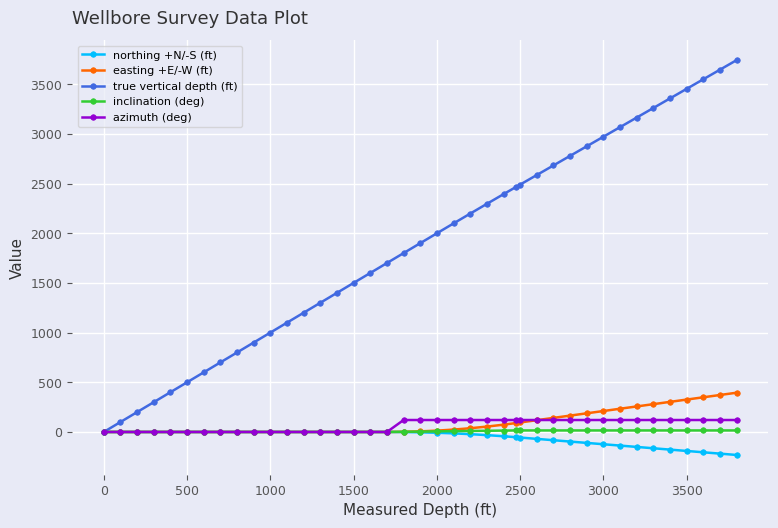

What is the smallest value displayed?

-231.5